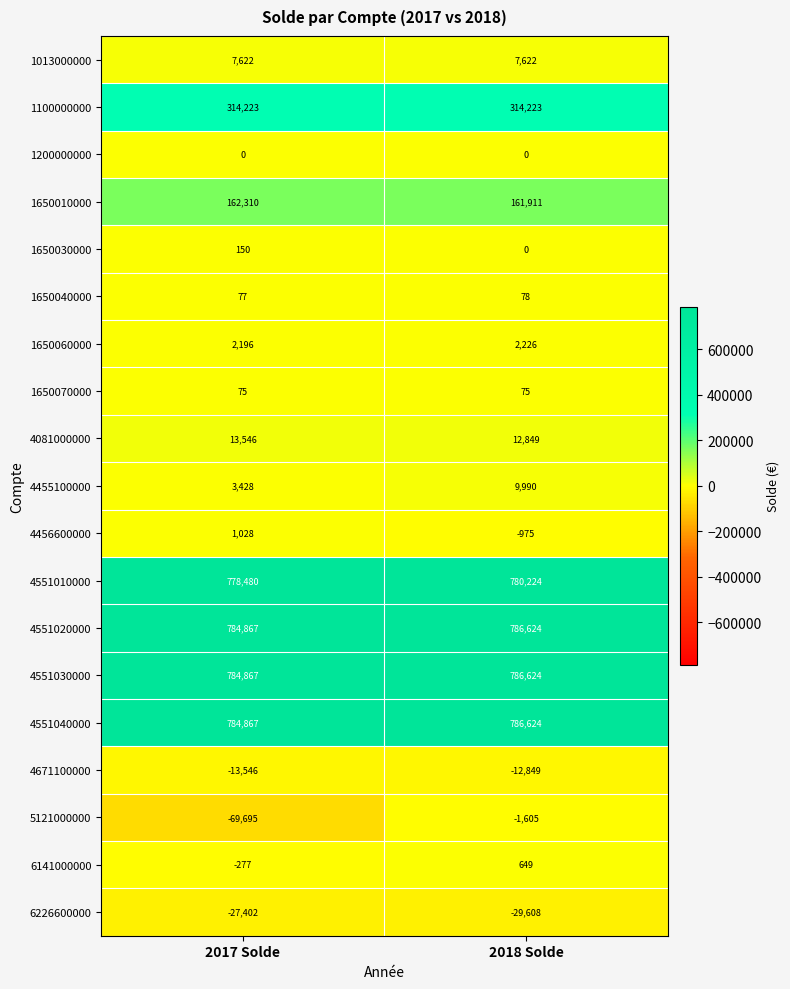

What is the approximate value of 4456600000 at 2017 Solde, to the nearest 50?

1050